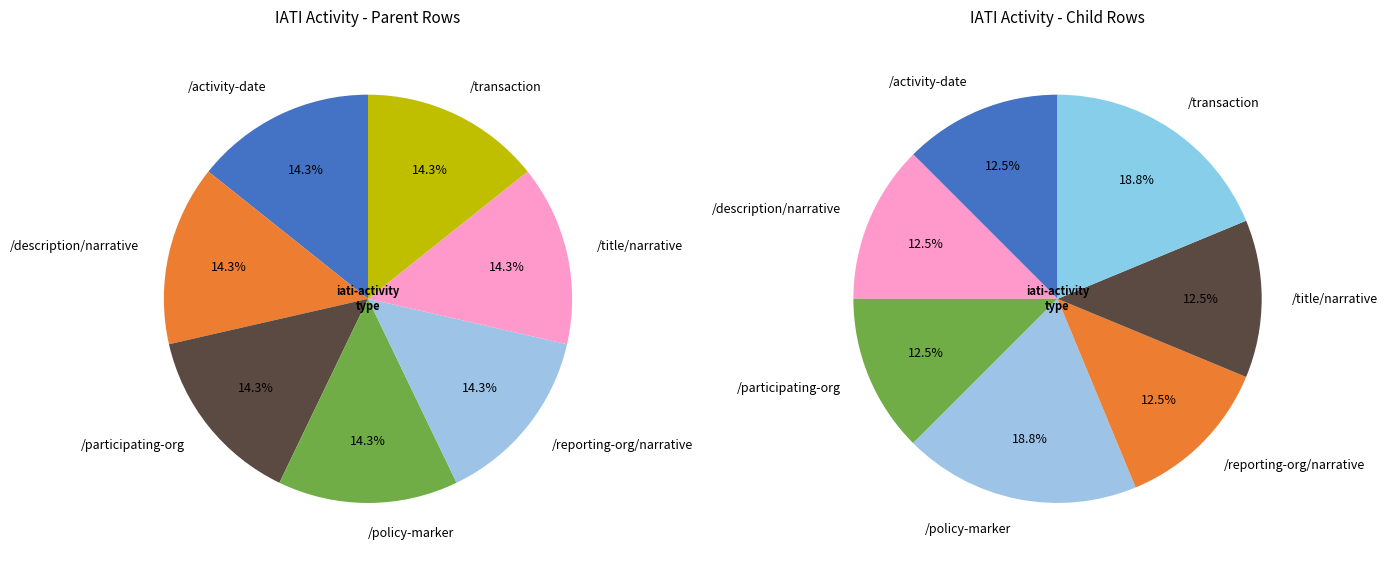

True or false: /policy-marker accounts for 14% of the total.

True